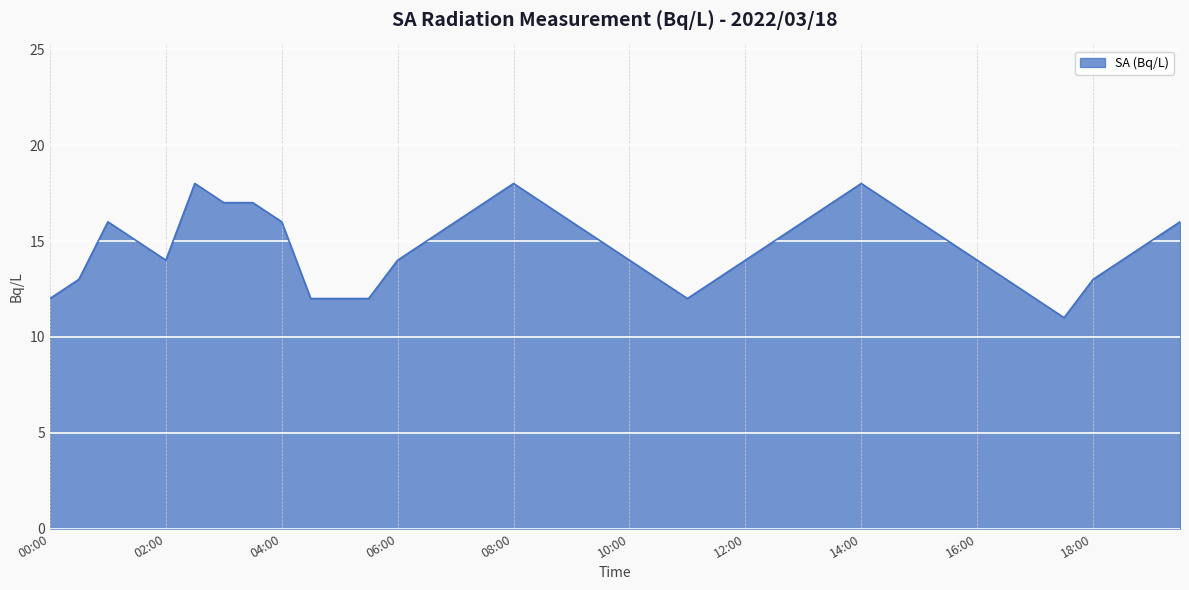

How many distinct data groups are displayed?

1